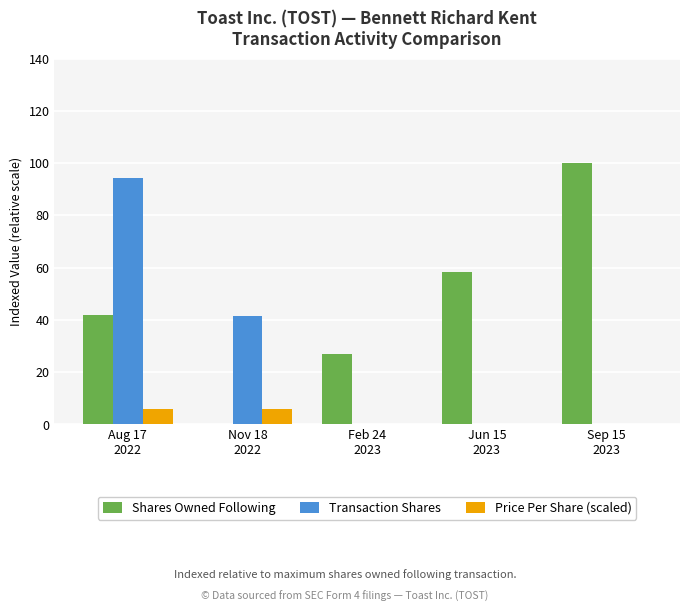

Which series has the largest total across all categories?

Shares Owned Following